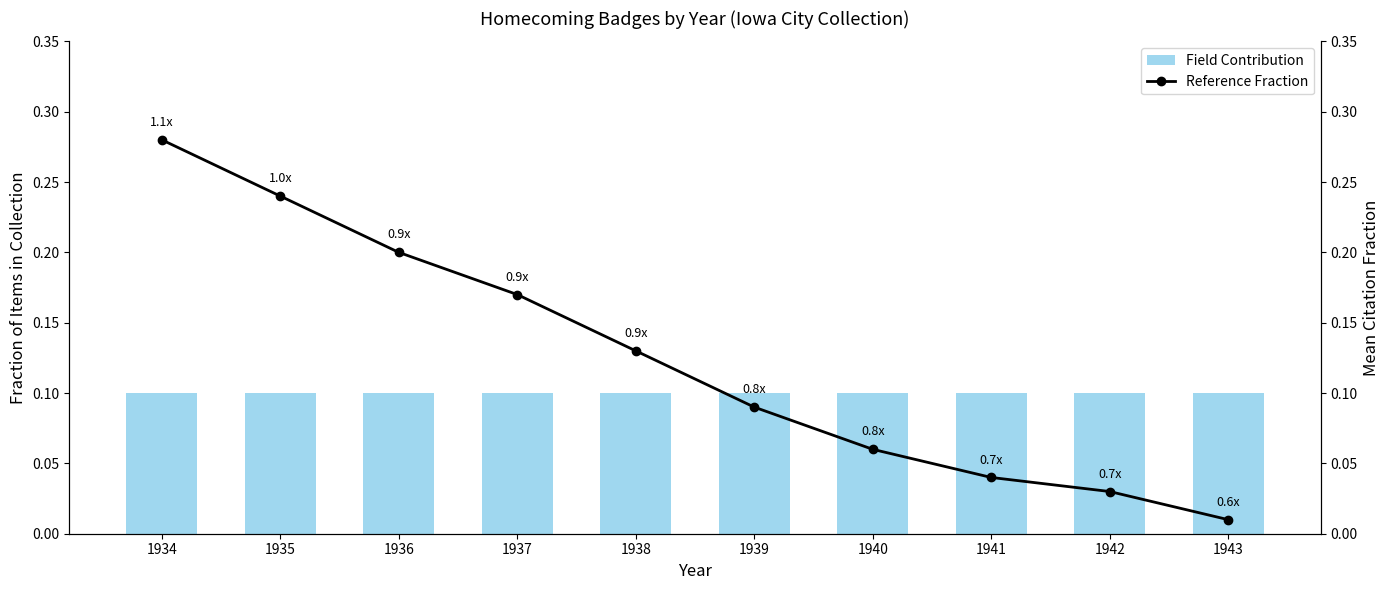

The Field Contribution series shows 0.0 at 1940. True or false?

False